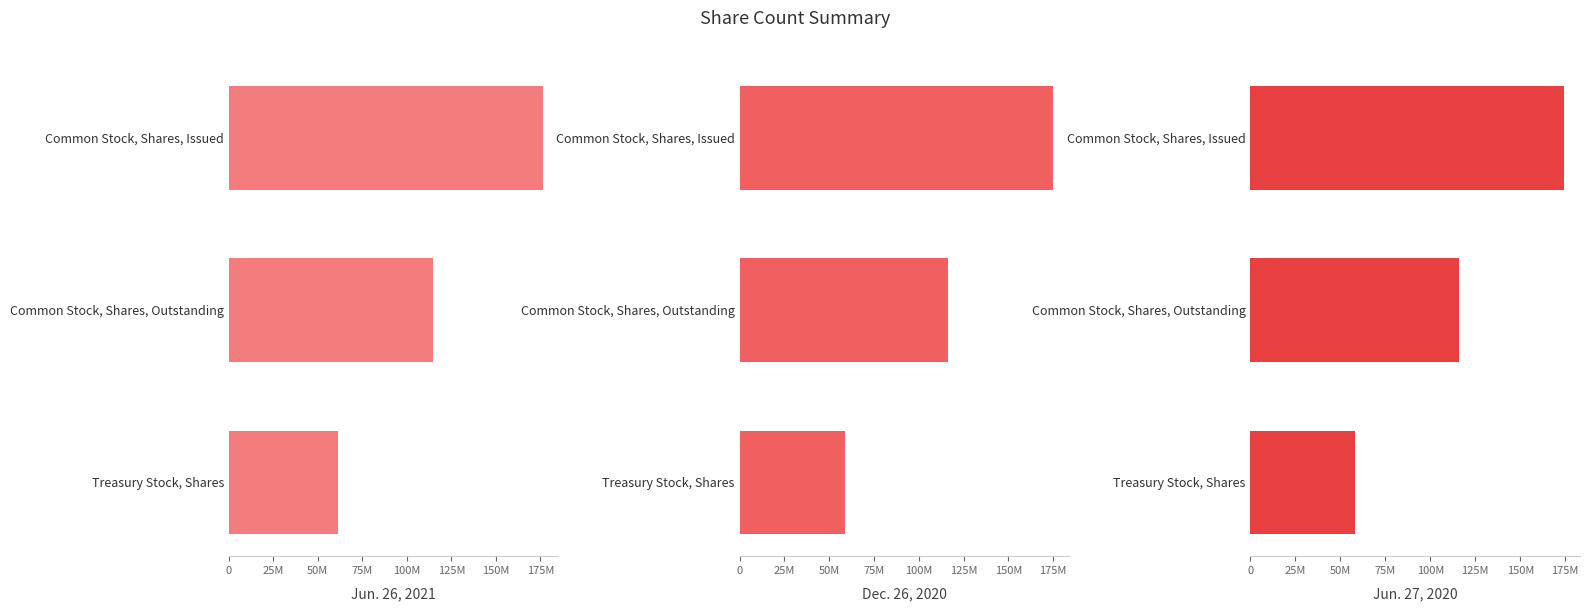

At Common Stock, Shares, Outstanding, list the series in order from smallest to largest.

Jun. 26, 2021, Jun. 27, 2020, Dec. 26, 2020